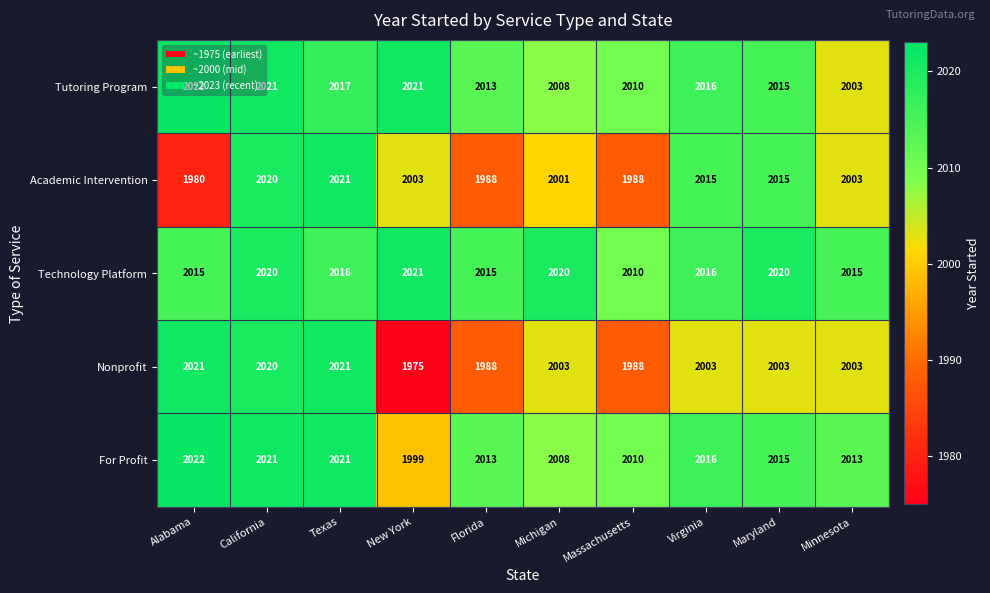

At which category is the sum across all series the highest?

California